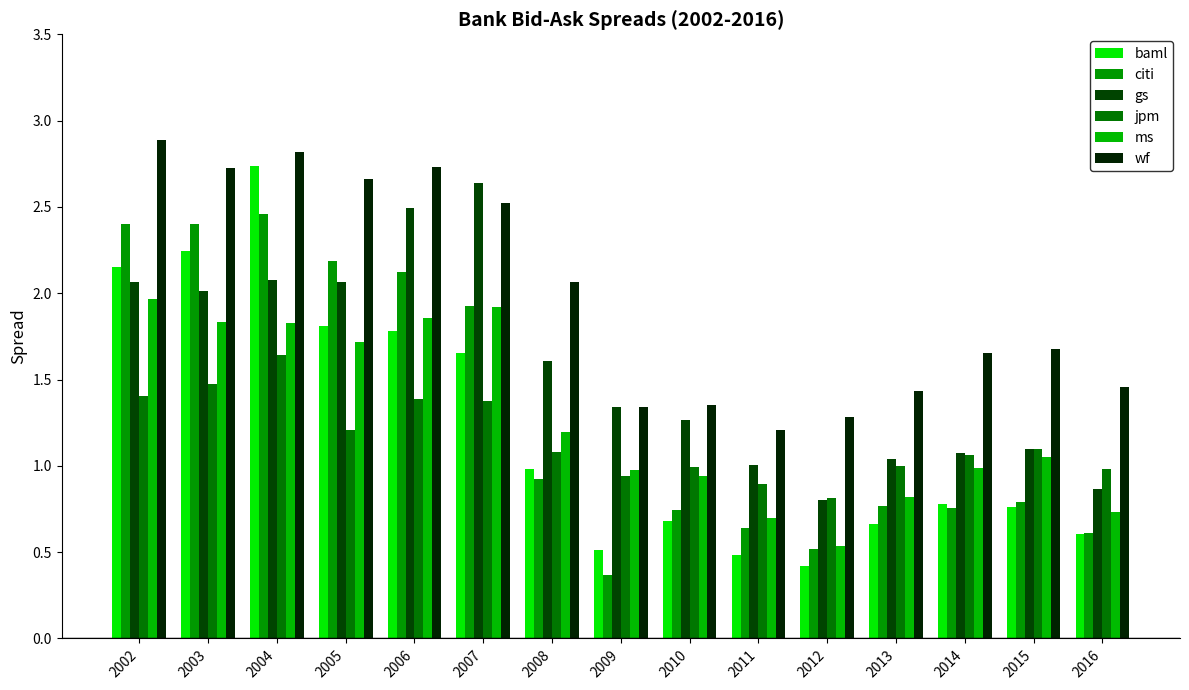

Rank the series by their maximum value, from highest to lowest.

wf, baml, gs, citi, ms, jpm